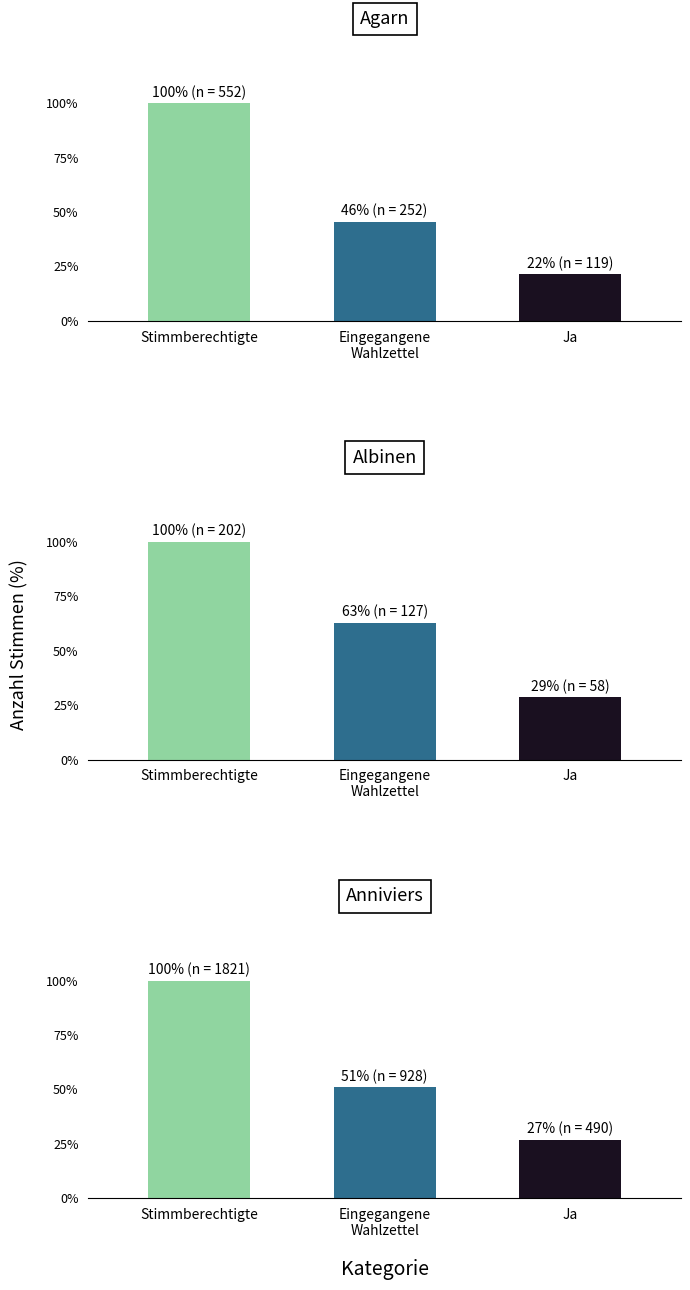

Reading left to right, what are all the values shown in this chart?

Agarn: 552	252	119
Albinen: 202	127	58
Anniviers: 1821	928	490